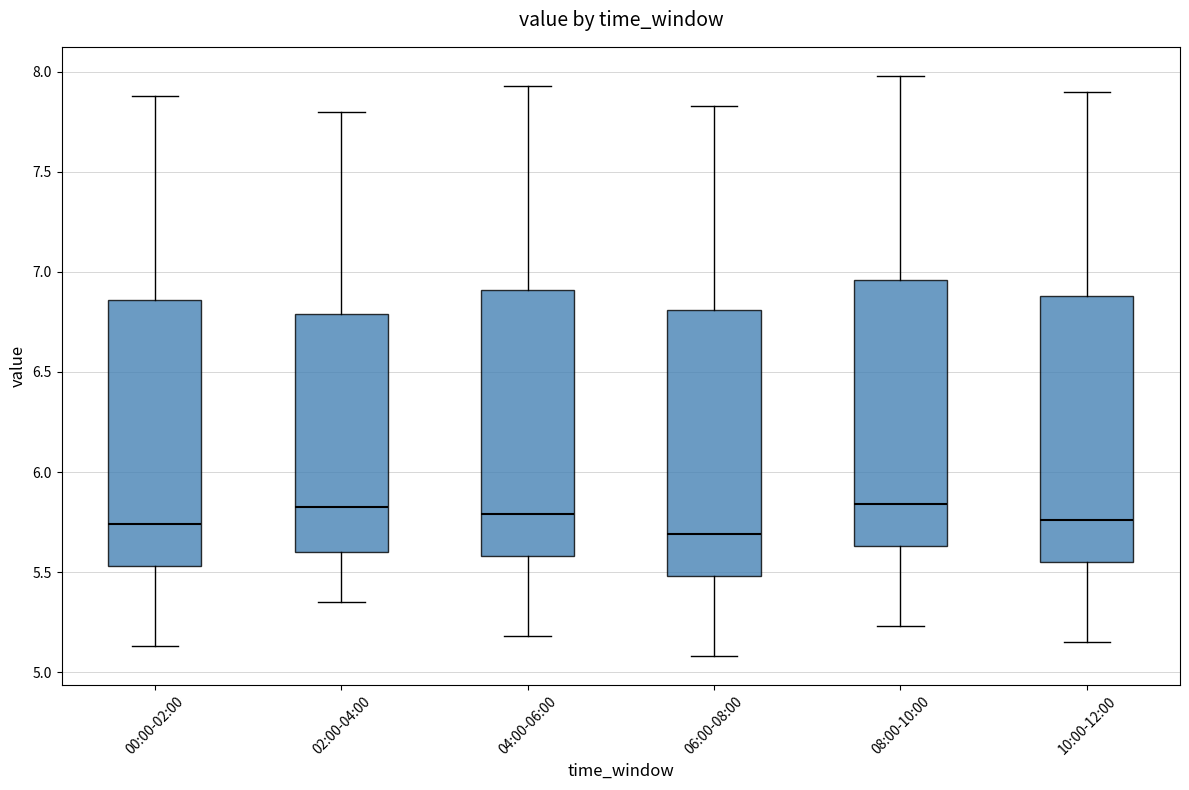

Reading left to right, read every box against the y-axis: the position of its median line, the range the box covers, and the ends of its whiskers. The values are not printed on the chart, so give them approximately, as read against the axis.

00:00-02:00: median 5.75, box 5.55 to 6.85, whiskers 5.15 to 7.90
02:00-04:00: median 5.85, box 5.60 to 6.80, whiskers 5.35 to 7.80
04:00-06:00: median 5.80, box 5.60 to 6.90, whiskers 5.20 to 7.95
06:00-08:00: median 5.70, box 5.50 to 6.80, whiskers 5.10 to 7.85
08:00-10:00: median 5.85, box 5.65 to 6.95, whiskers 5.25 to 8.00
10:00-12:00: median 5.75, box 5.55 to 6.90, whiskers 5.15 to 7.90